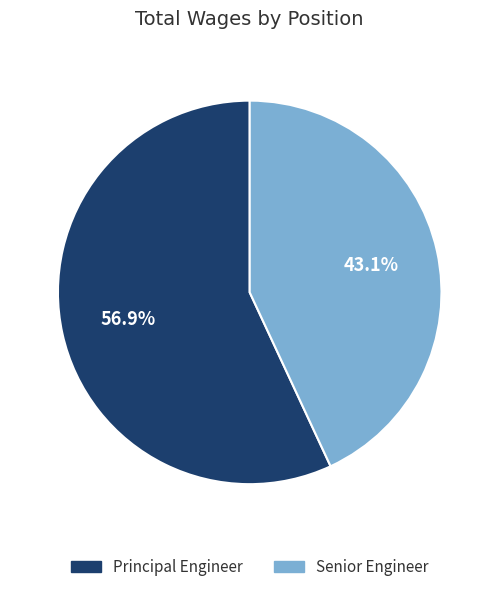

To the nearest percent, what is the combined percentage of Senior Engineer and Principal Engineer?

100%